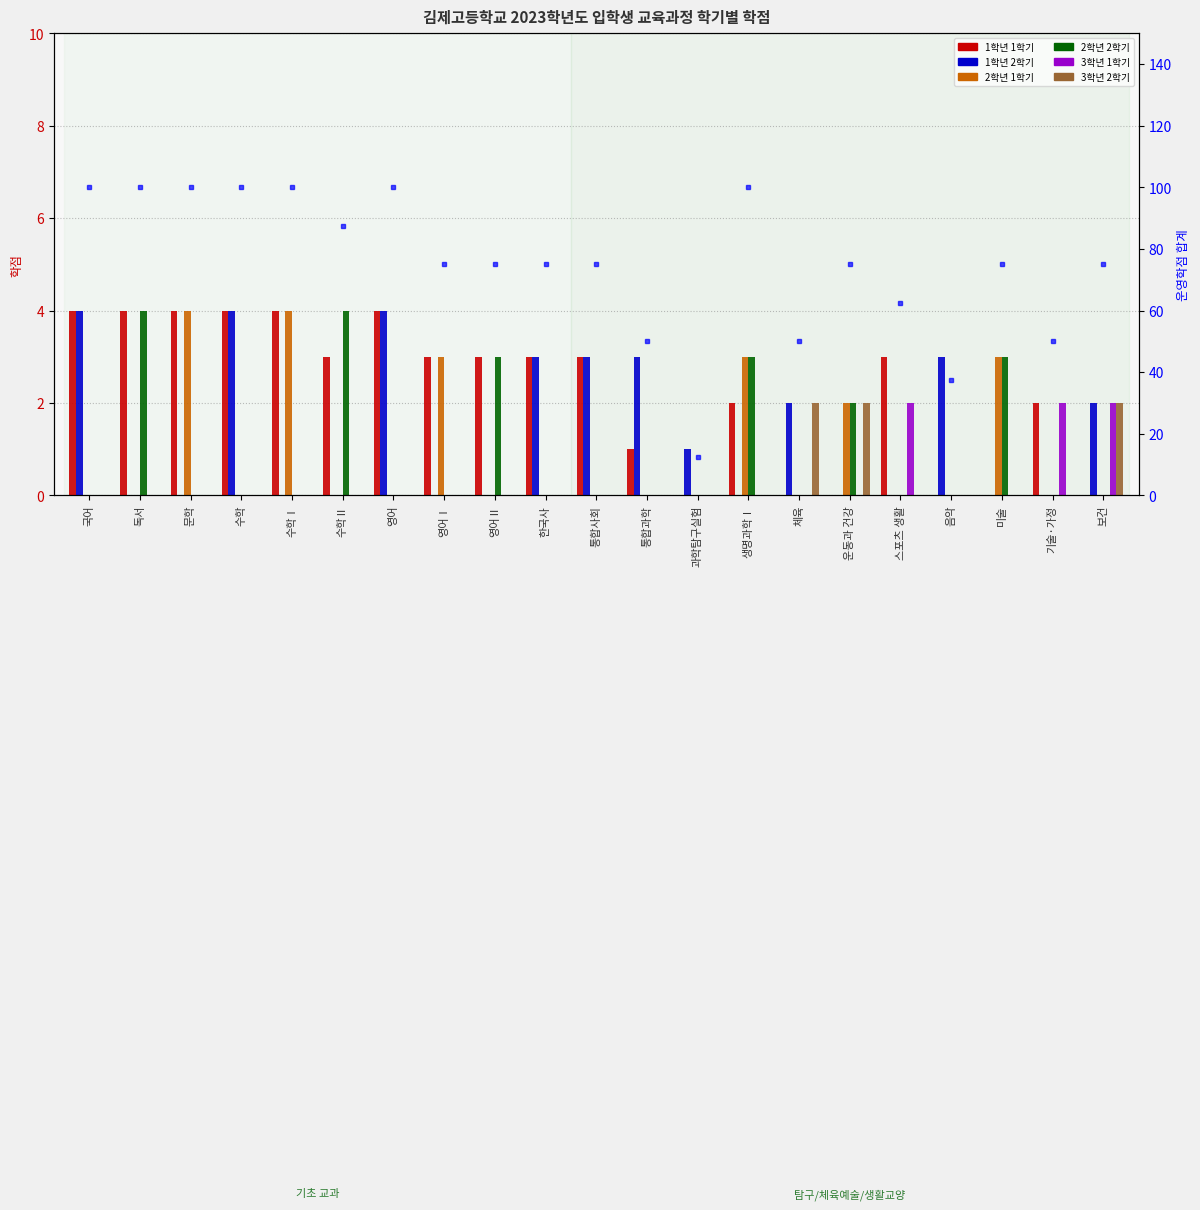

How many categories are shown in the chart?

21